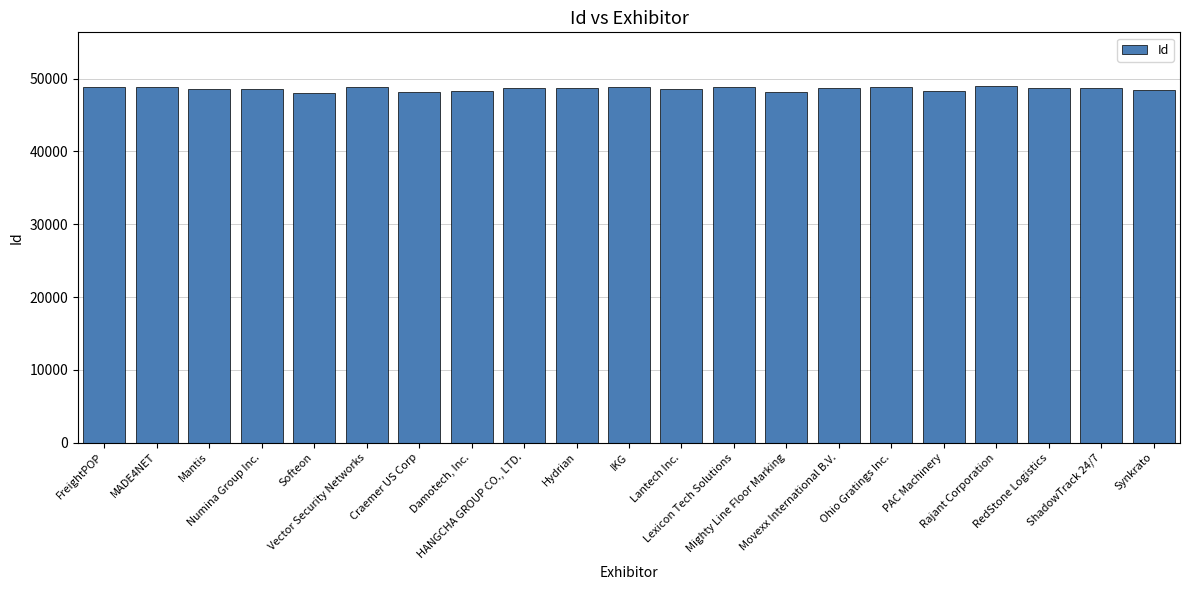

Approximately how many times larger is the value at MADE4NET compared to Rajant Corporation?

1.0